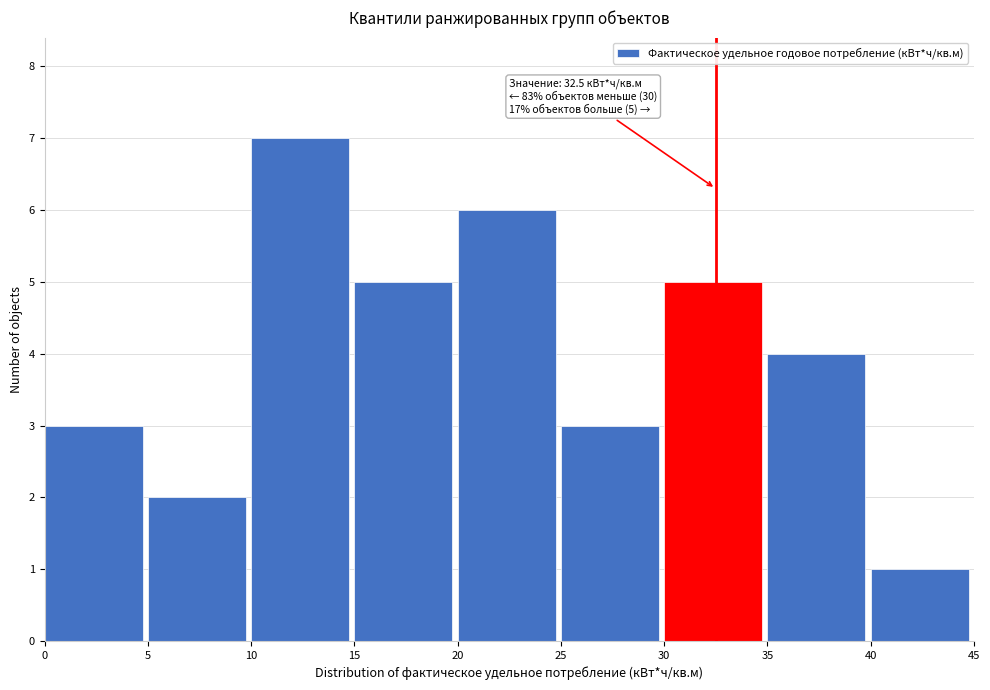

Over which range of the x-axis is the bar tallest?

10 to 15